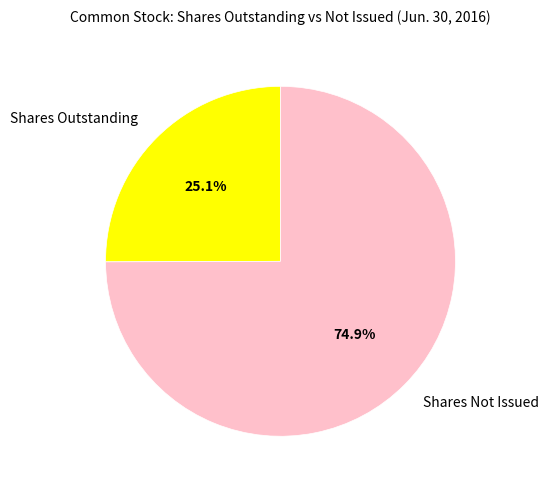

Rank the categories by value from highest to lowest.

Shares Not Issued, Shares Outstanding